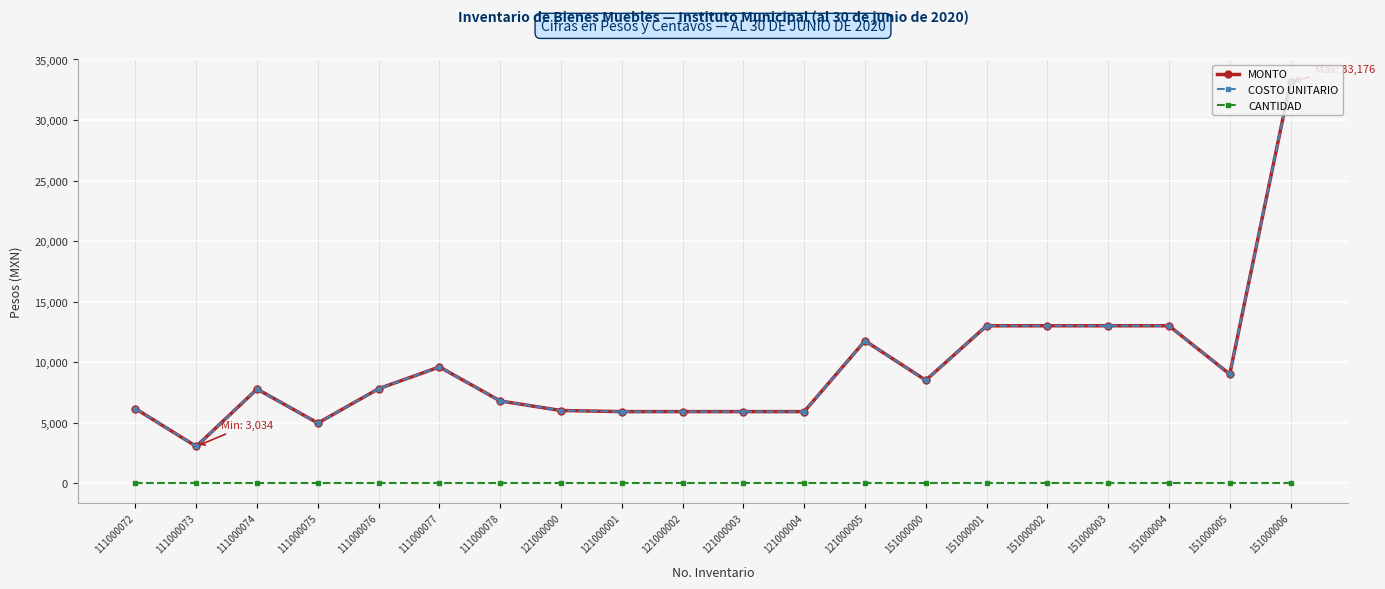

Is this an area chart (filled region under the line)?

No